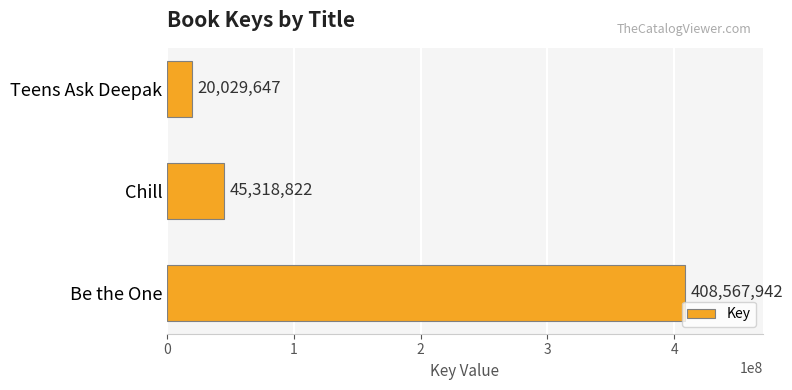

What is the maximum value shown in the chart?

408567942